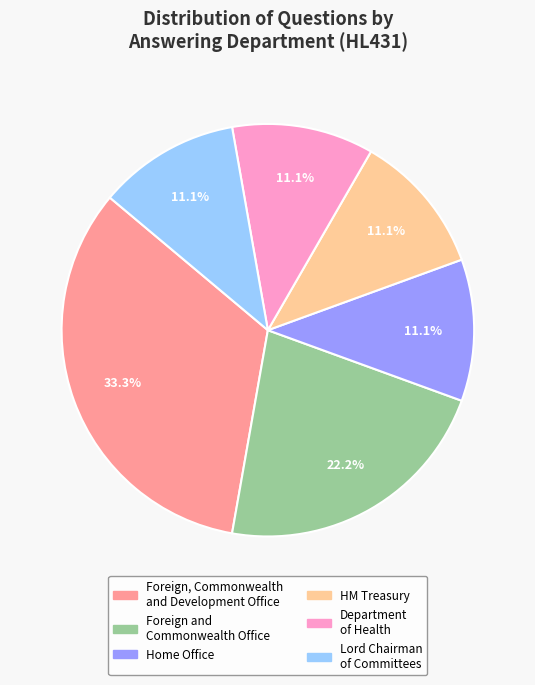

Is there a majority slice in this chart?

No